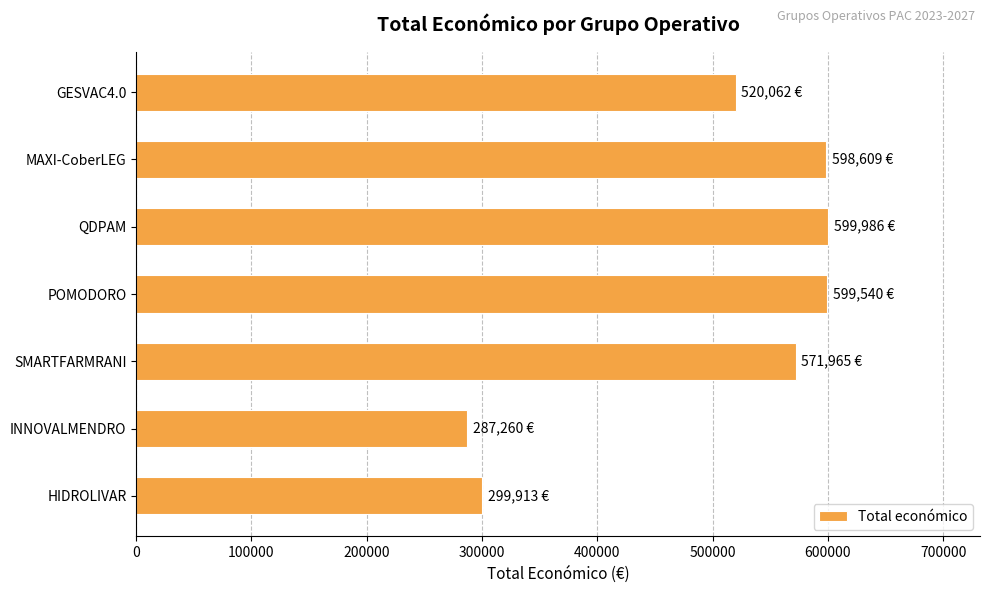

What is the sum of all values?

3477335